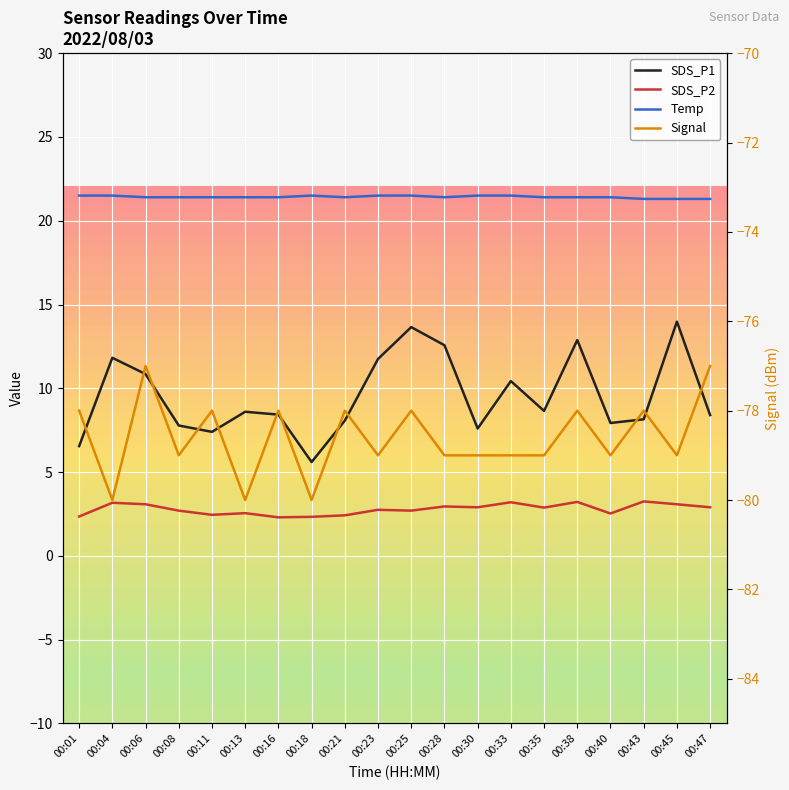

What is the difference between the highest and lowest values at 00:40?

100.4